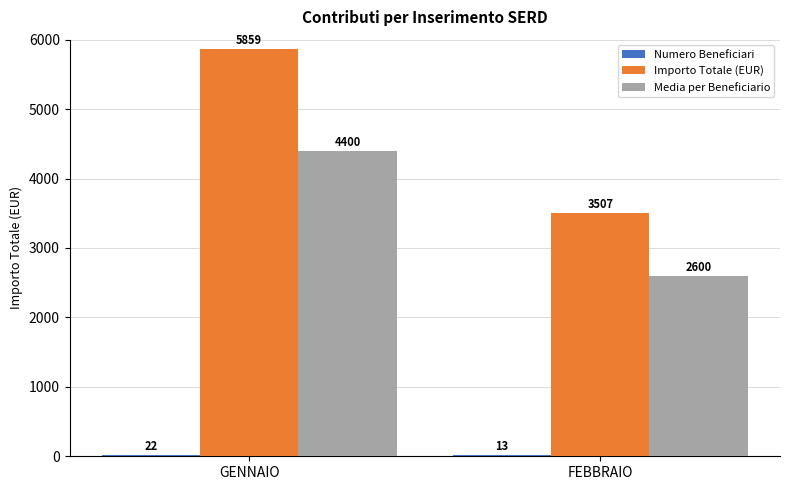

Between GENNAIO and FEBBRAIO, which series saw the biggest shift?

Importo Totale (EUR)